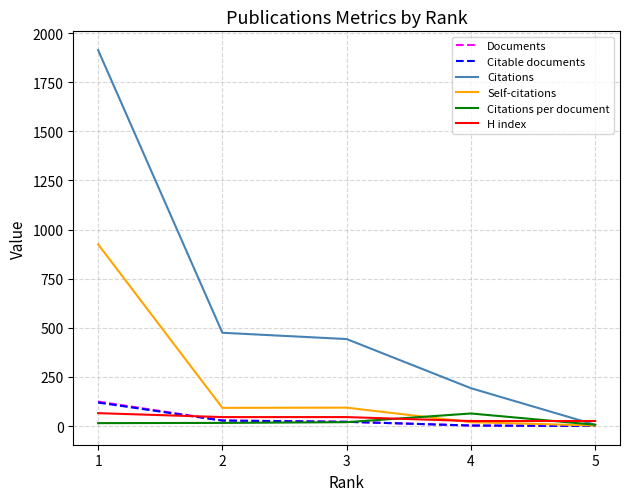

Which series has the largest total across all categories?

Citations